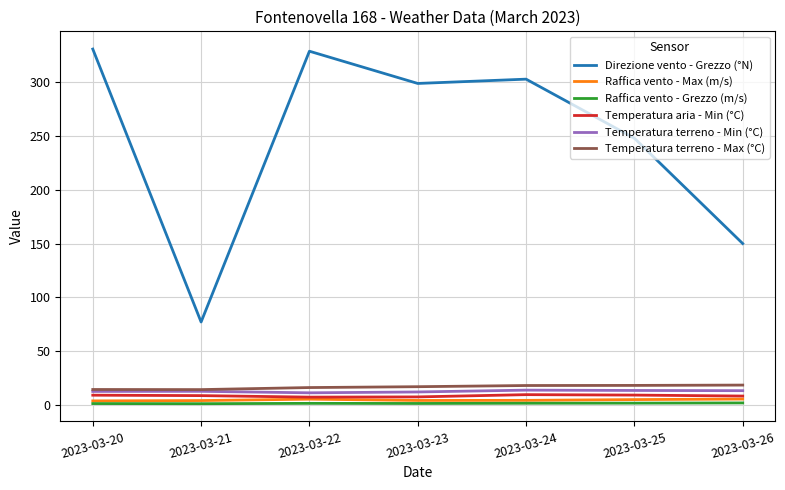

True or false: Raffica vento - Grezzo (m/s) and Direzione vento - Grezzo (°N) intersect in this chart.

False